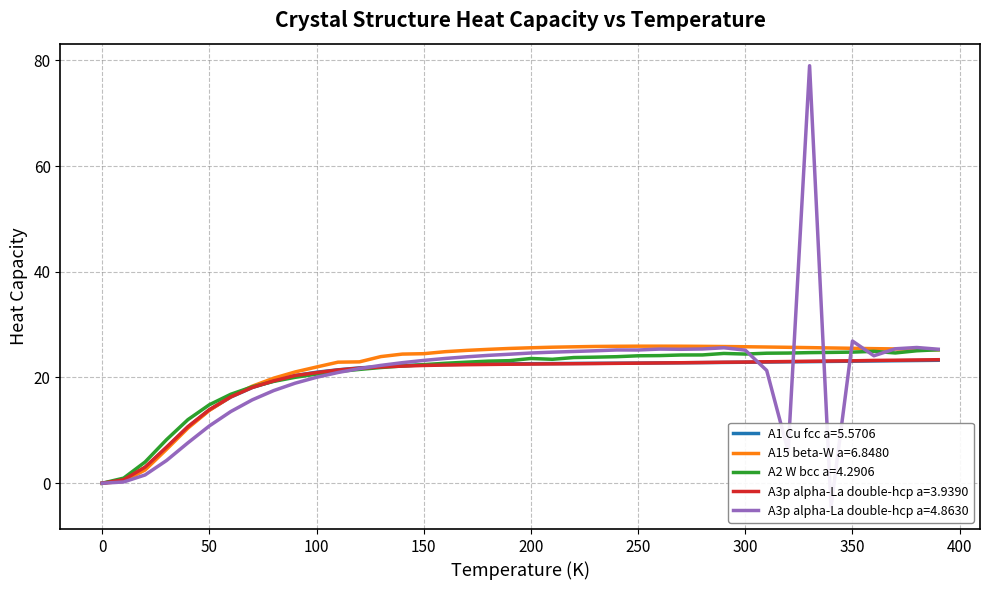

In A2--W--bcc a=4.2906, how many points are higher than both neighbors (excluding endpoints)?

3